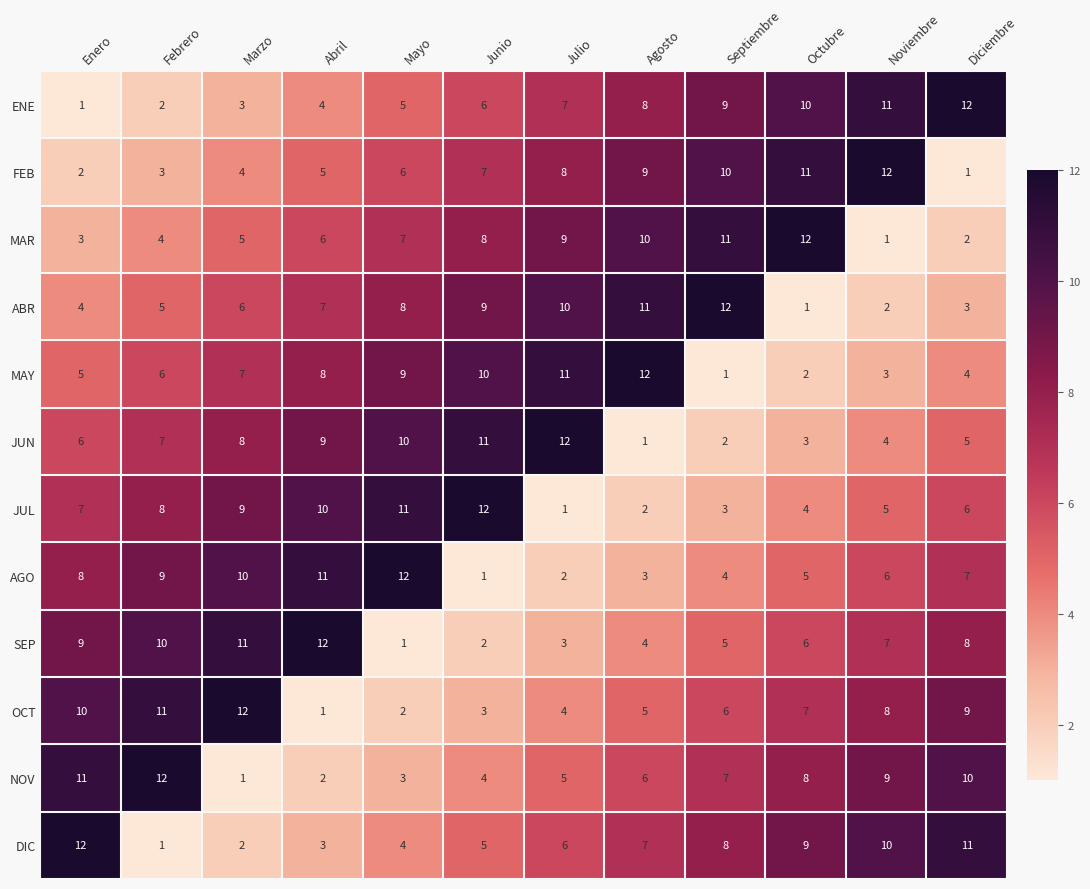

What is the sum of the SEP values at Abril and Marzo?

23